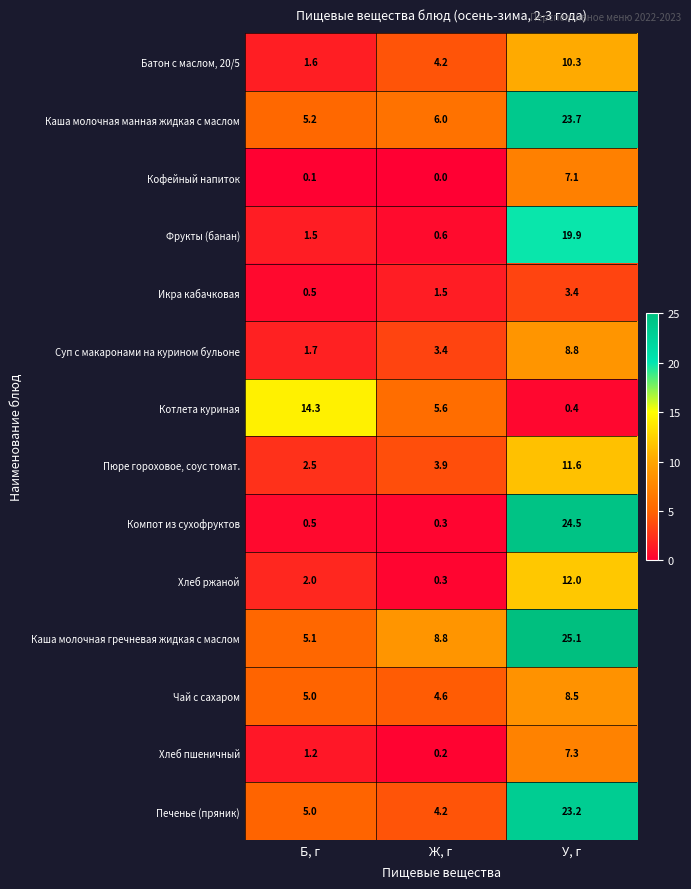

At which category is the sum across all series the highest?

У, г